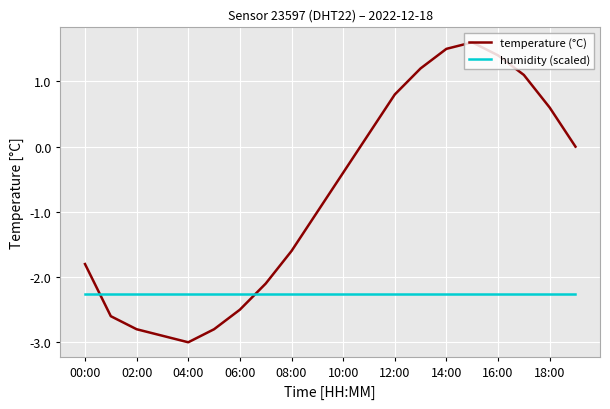

What is the minimum value for temperature (°C)?

-3.0